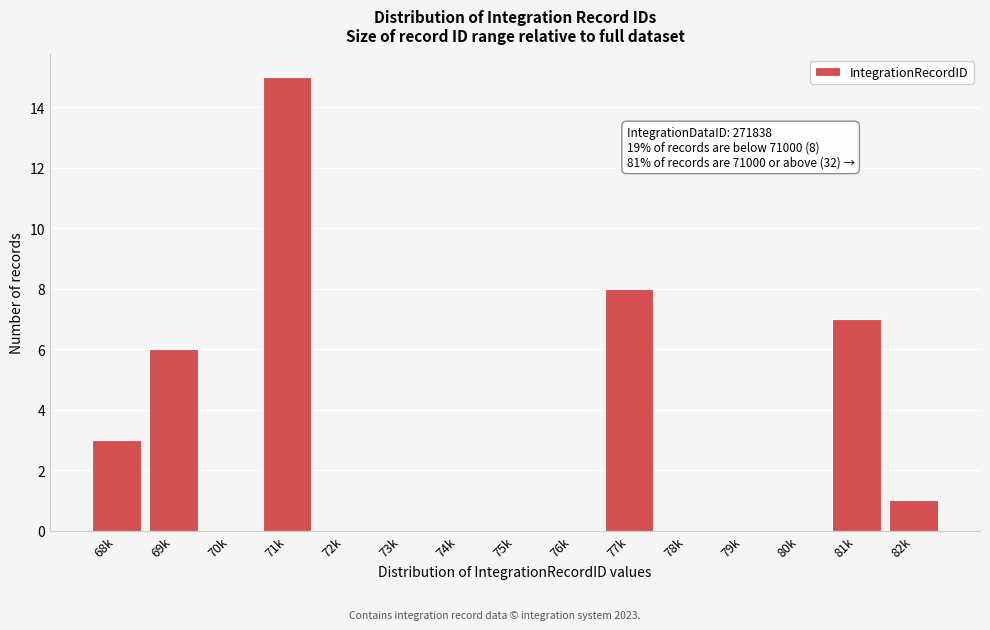

Reading left to right, transcribe all the data shown in this chart.

68k=3	69k=6	70k=0	71k=15	72k=0	73k=0	74k=0	75k=0	76k=0	77k=8	78k=0	79k=0	80k=0	81k=7	82k=1